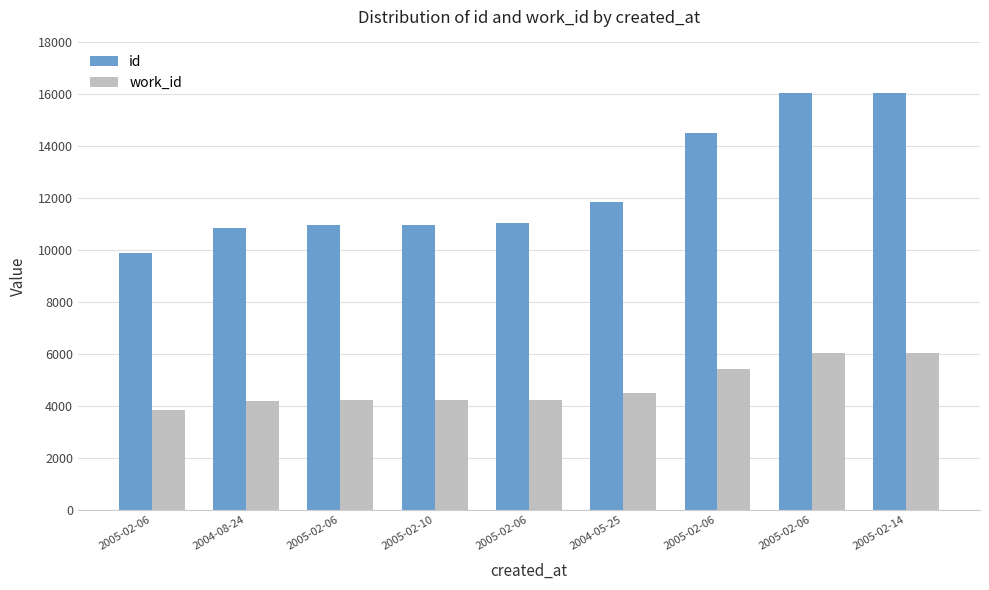

How many values in the work_id series are below 4242?

4